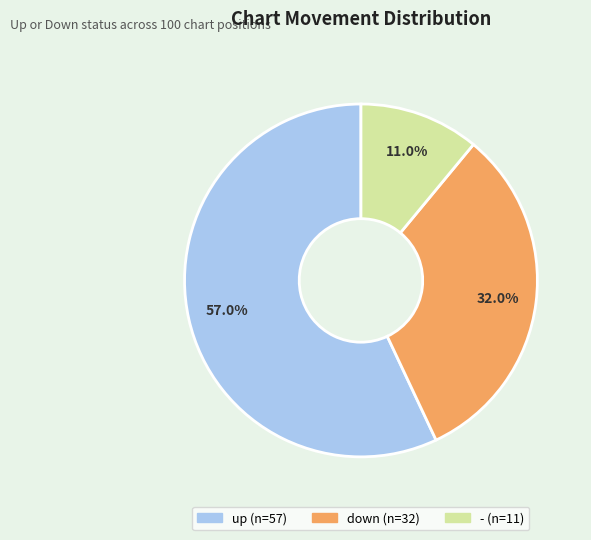

To the nearest percent, what percentage of the pie is up?

57%